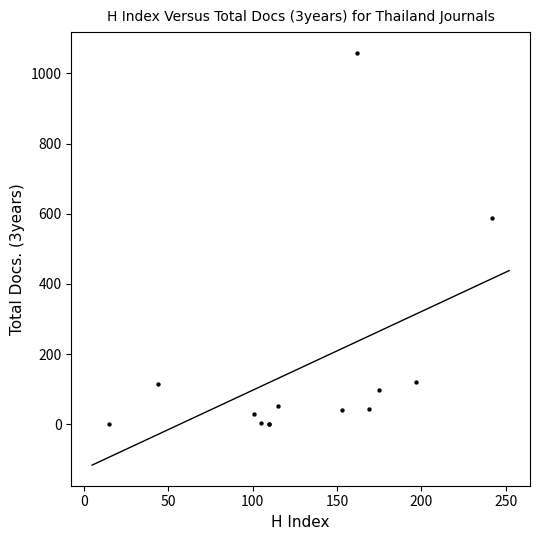

What Y value in the scatter plot is closest to 529?

587